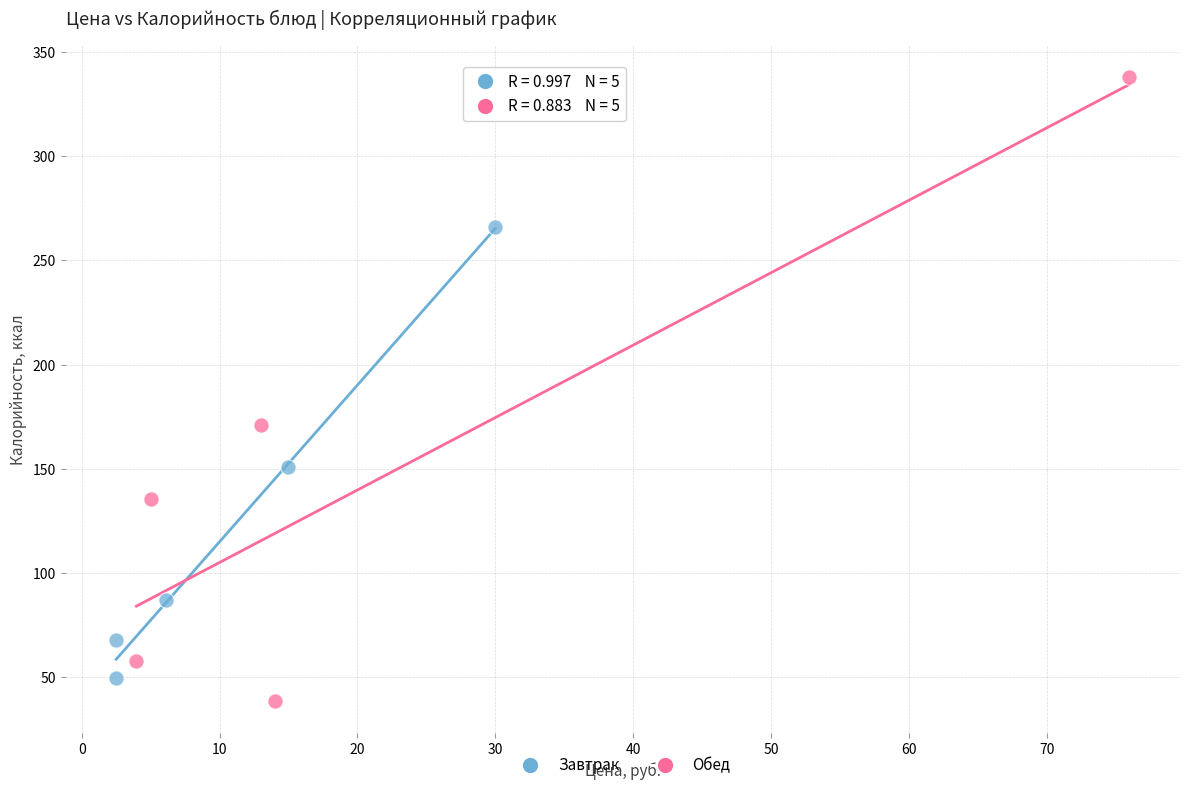

What are all the series names shown in the legend?

Завтрак, Обед